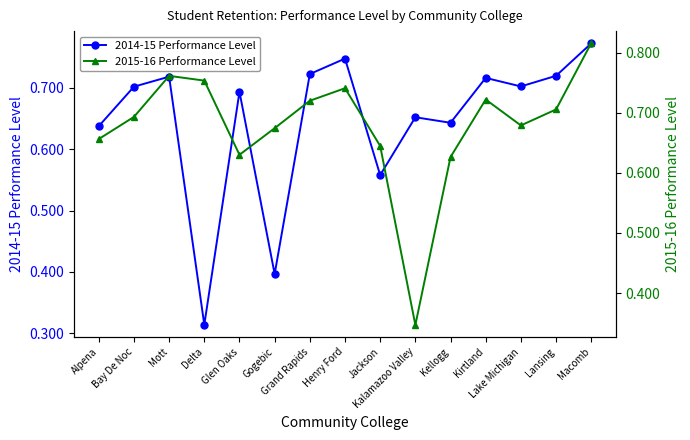

What is the label of the 11th point from the right?

Glen Oaks